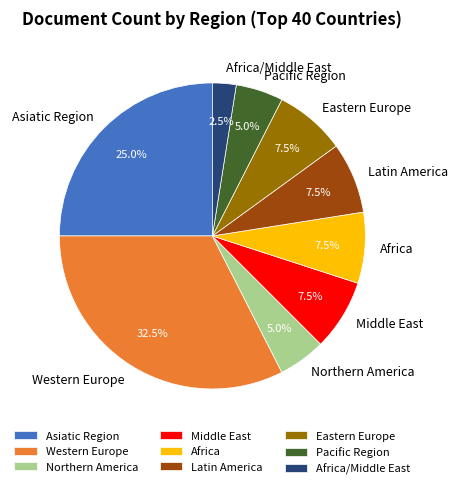

Is it true that Africa is 1% of the pie?

False